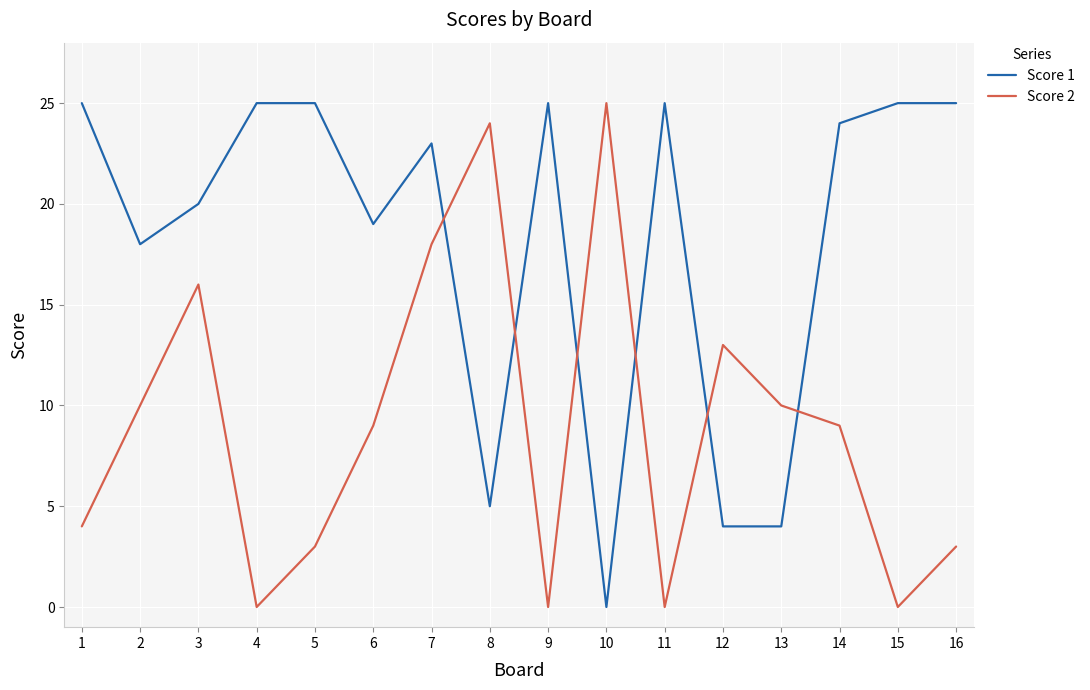

How many intersections are there between Score 1 and Score 2?

6